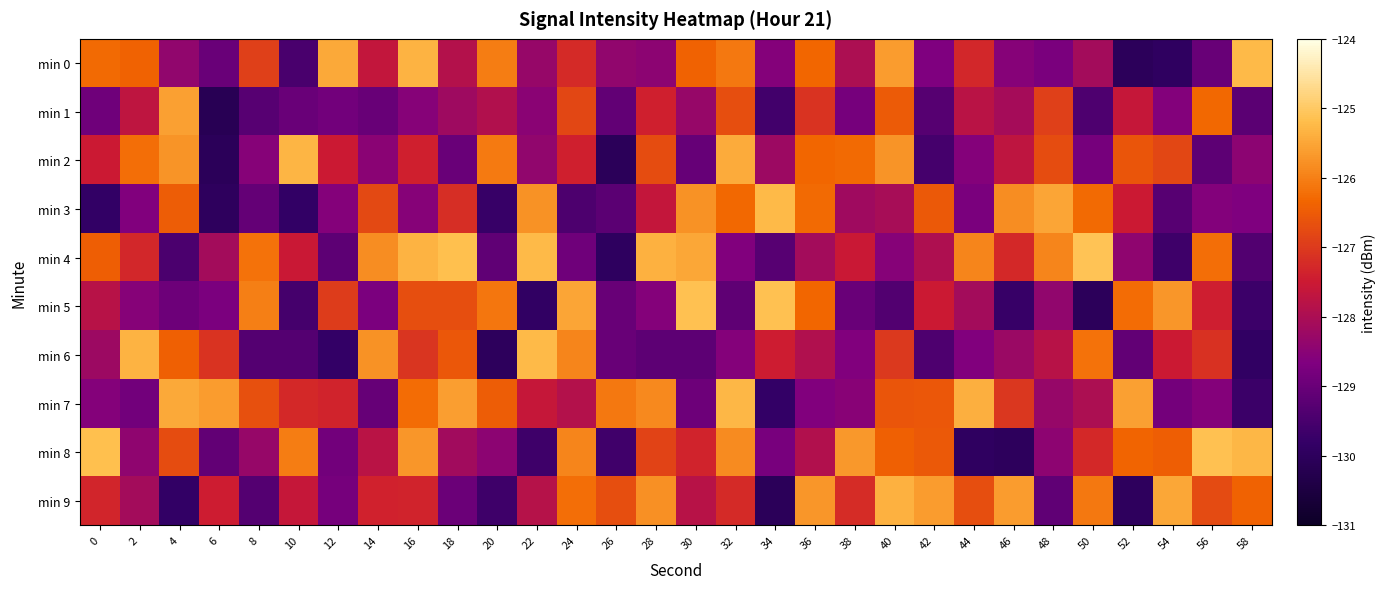

What is the difference between the highest and lowest values at 4?

4.4